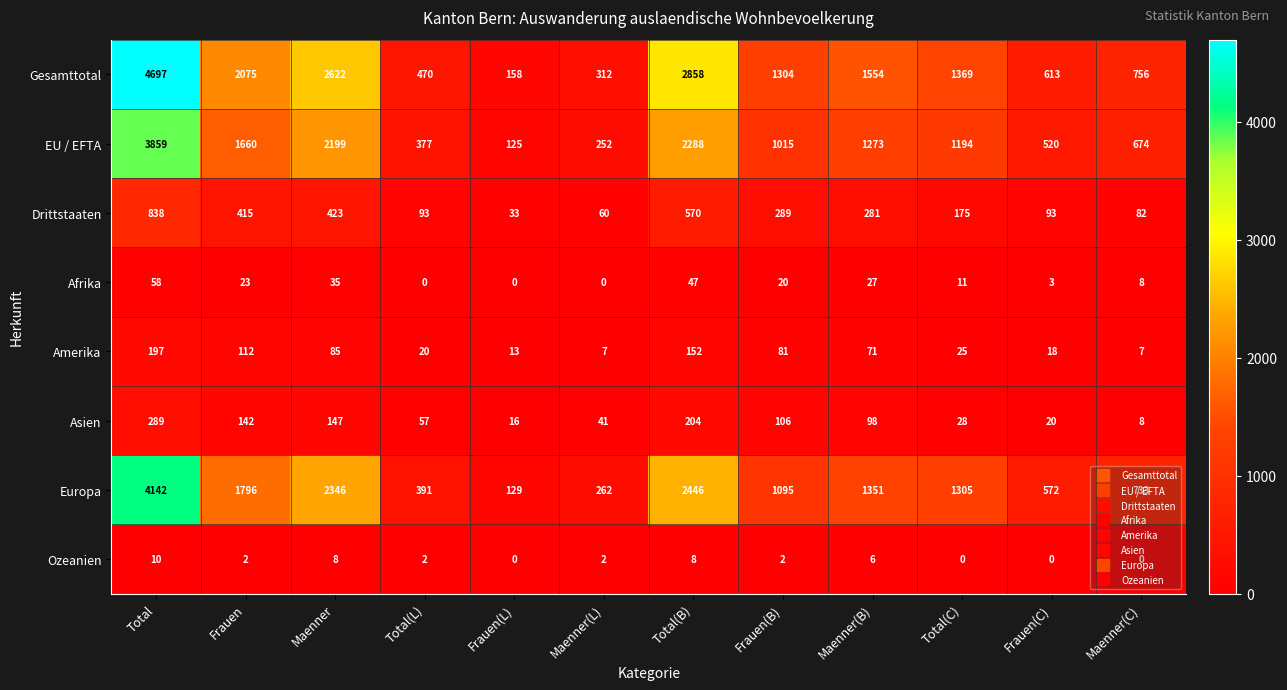

Which label corresponds to the largest value in the chart?

Total